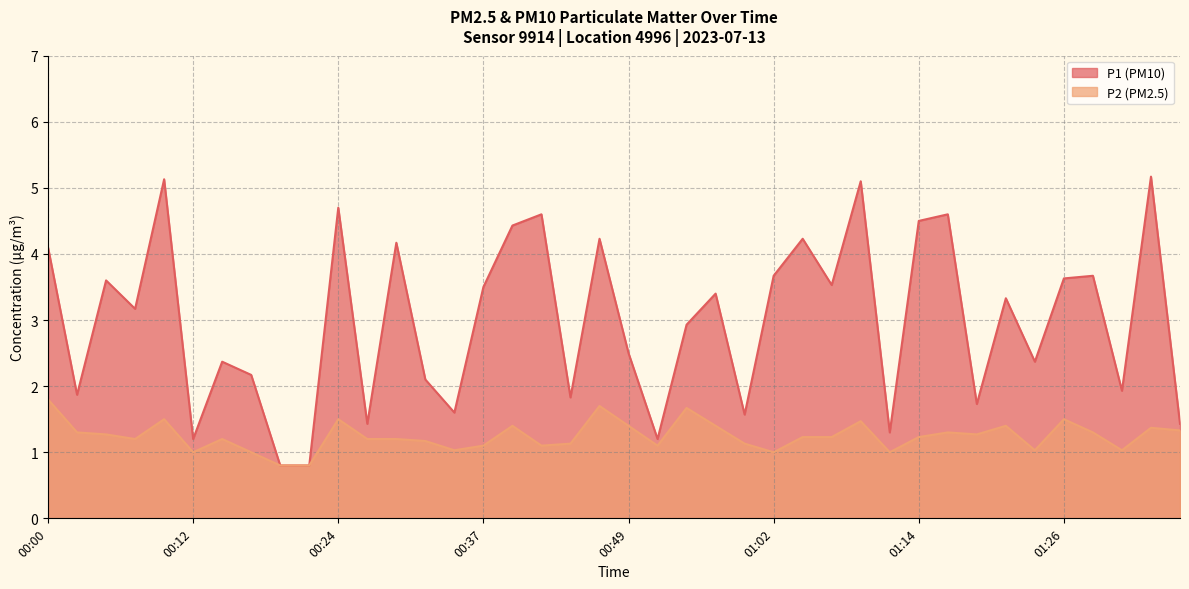

What is the label of the 22nd point from the left?

00:51